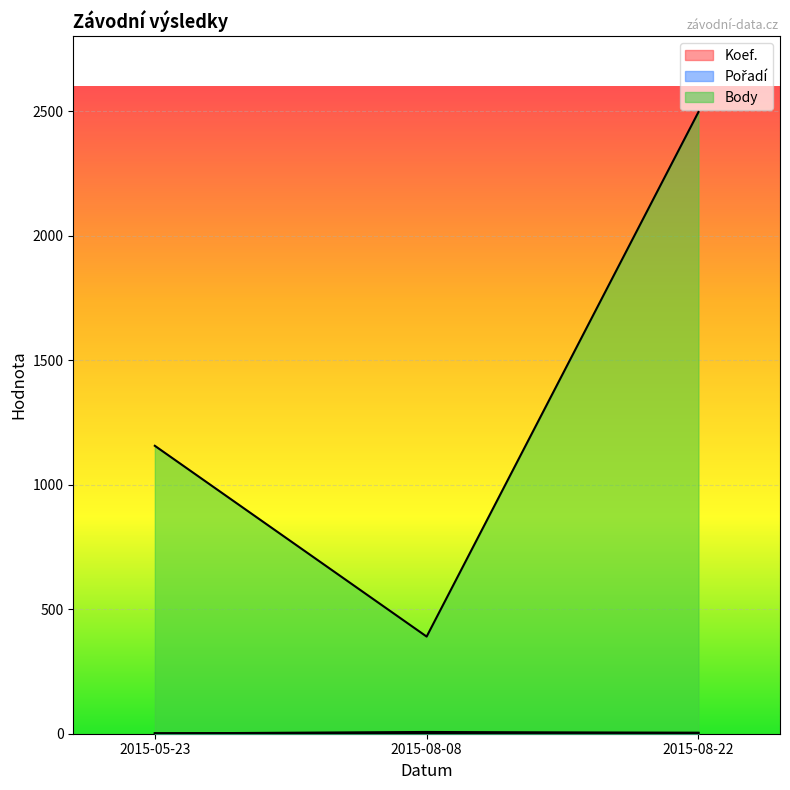

What is the sum of the Body values at 2015-05-23 and 2015-08-22?

3652